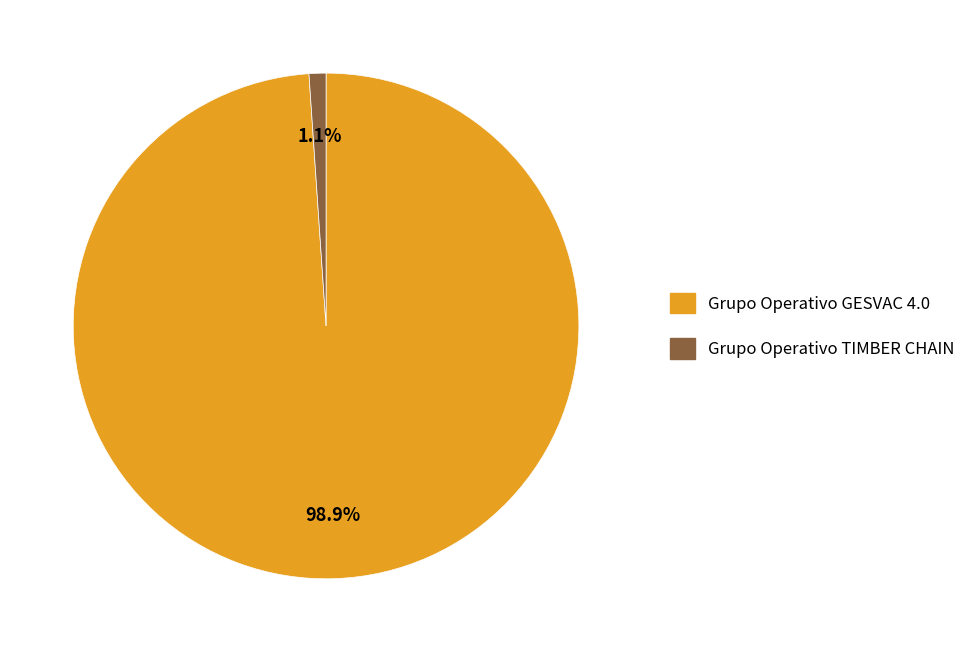

To the nearest percent, what is the difference between the Grupo Operativo GESVAC 4.0 and Grupo Operativo TIMBER CHAIN slice percentages?

98%